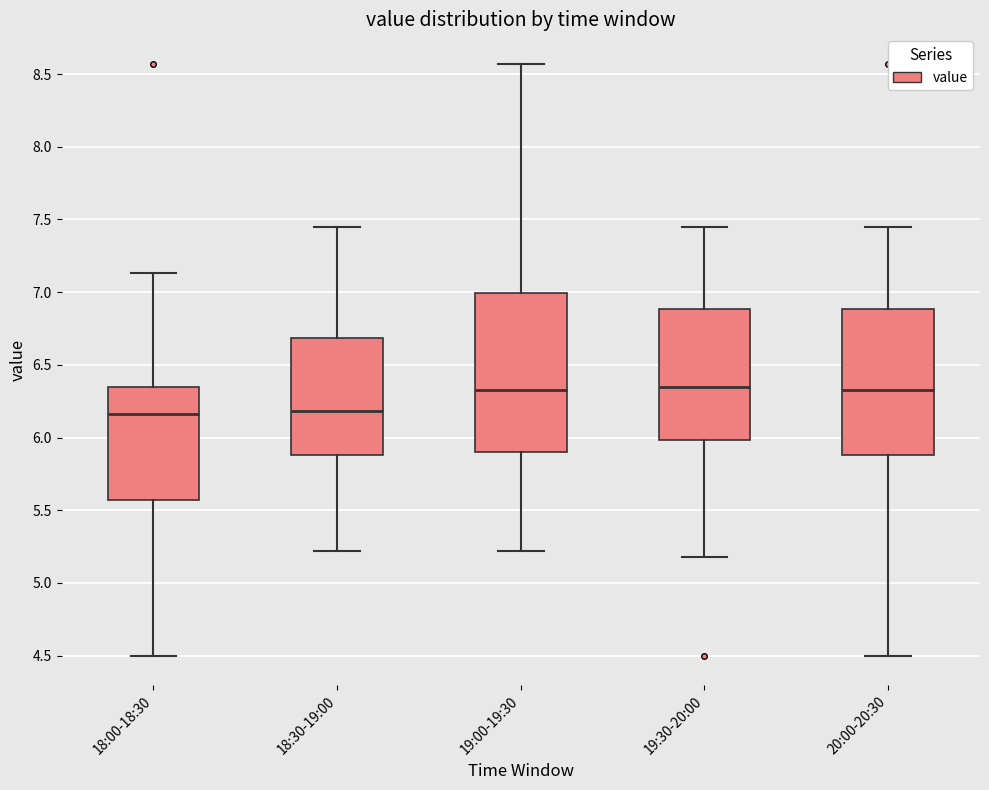

Reading left to right, transcribe this box plot: for each box, give where its median line is, the range the box spans, and where its two whiskers end, as read against the y-axis. The values are not printed on the chart, so give them approximately, as read against the axis.

18:00-18:30: median 6.15, box 5.55 to 6.35, whiskers 4.50 to 7.15
18:30-19:00: median 6.20, box 5.90 to 6.70, whiskers 5.20 to 7.45
19:00-19:30: median 6.35, box 5.90 to 7.00, whiskers 5.20 to 8.55
19:30-20:00: median 6.35, box 6.00 to 6.90, whiskers 5.20 to 7.45
20:00-20:30: median 6.35, box 5.90 to 6.90, whiskers 4.50 to 7.45